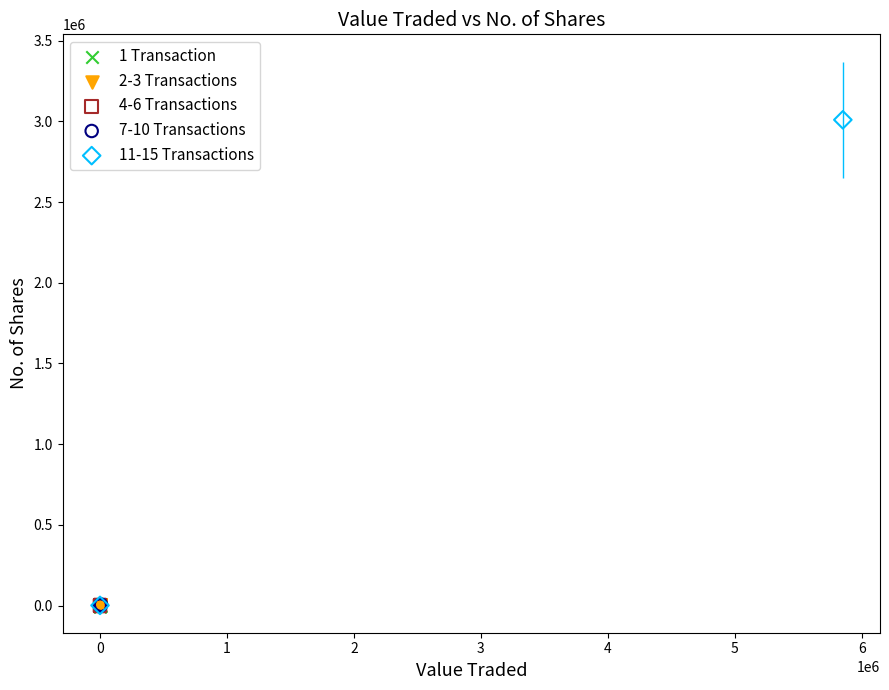

What are all the series names shown in the legend?

1 Transaction, 2-3 Transactions, 4-6 Transactions, 7-10 Transactions, 11-15 Transactions